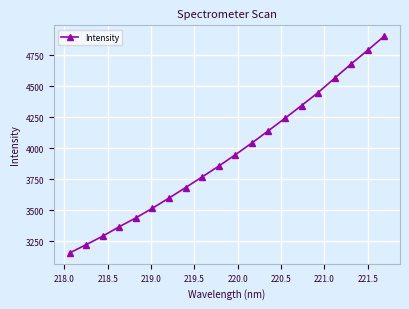

What is the difference between the second highest and minimum values?

1637.7